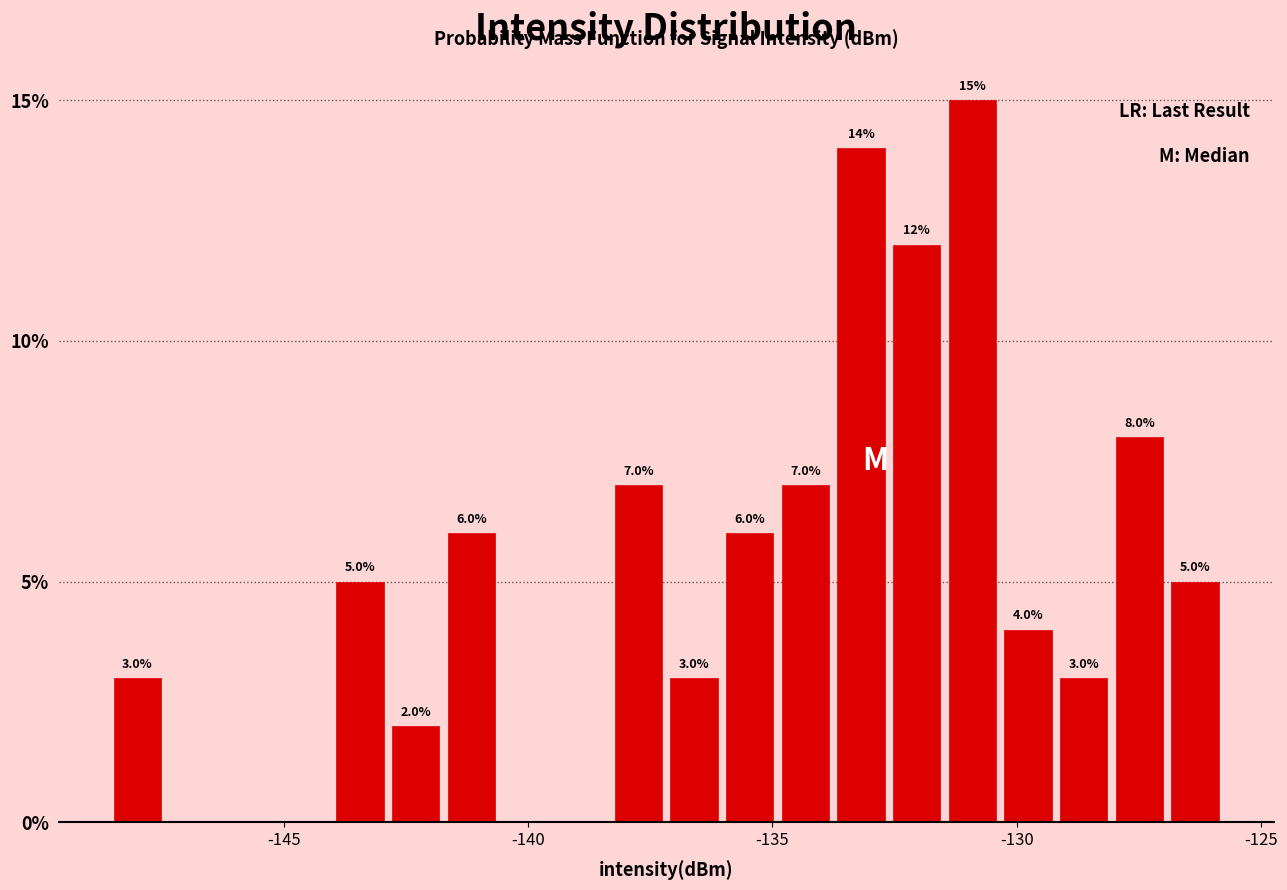

Around what value on the x-axis is the tallest bar? Give the approximate position of its centre, as read against the axis.

-131.0